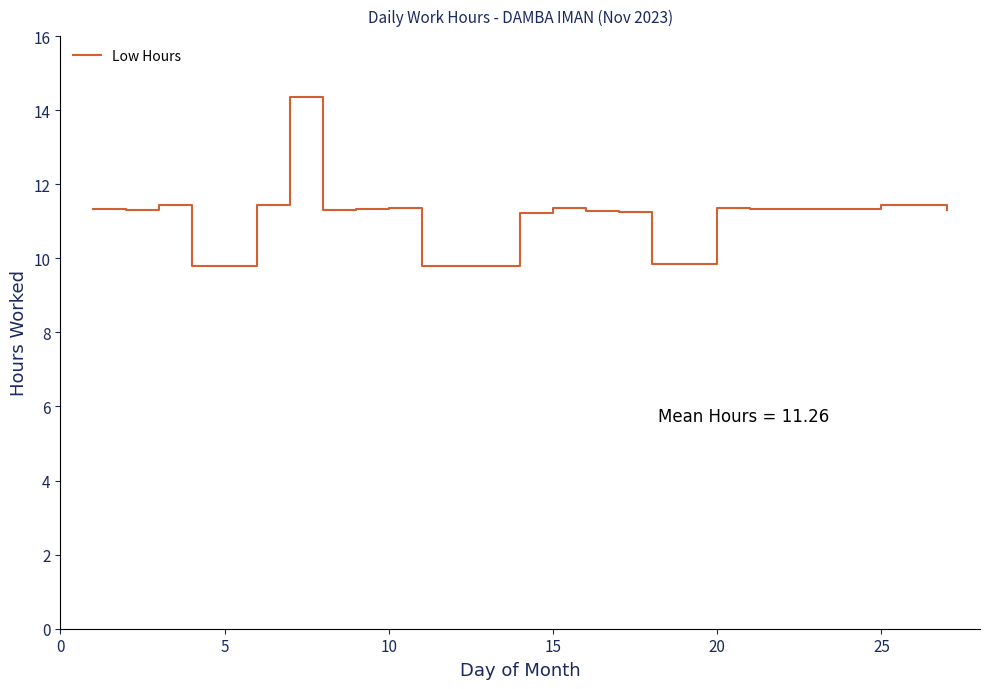

Does the chart display data point markers on the line(s)?

No